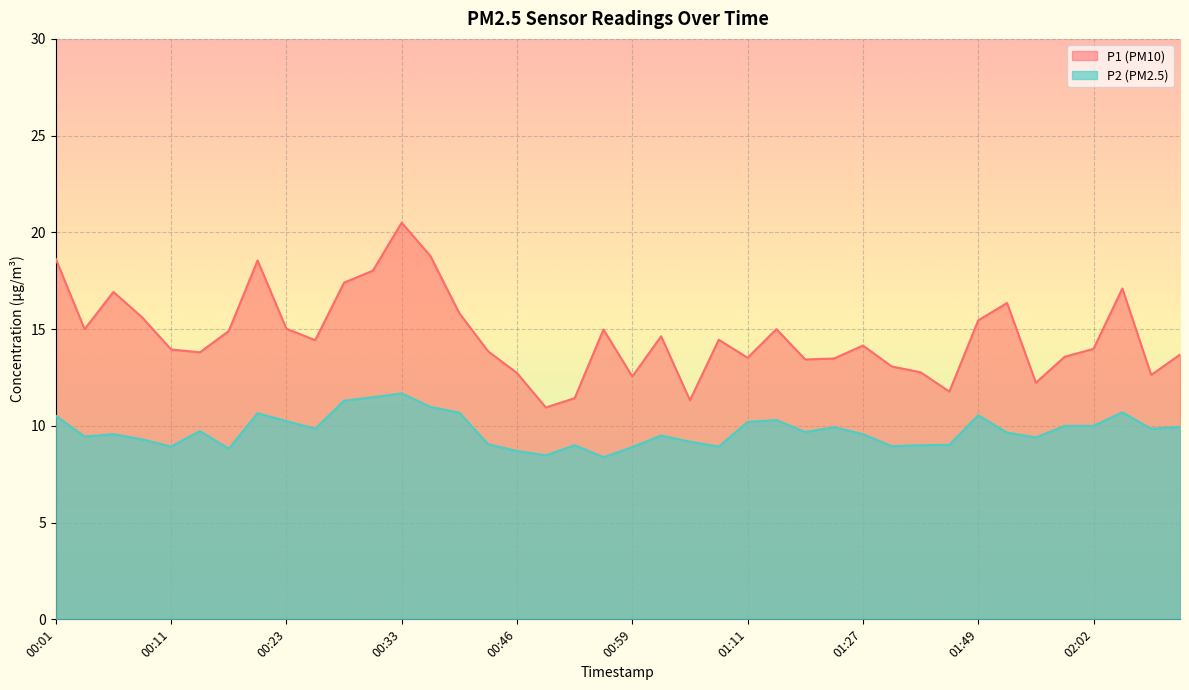

List the series in order of their peak value, highest first.

P1 (PM10), P2 (PM2.5)